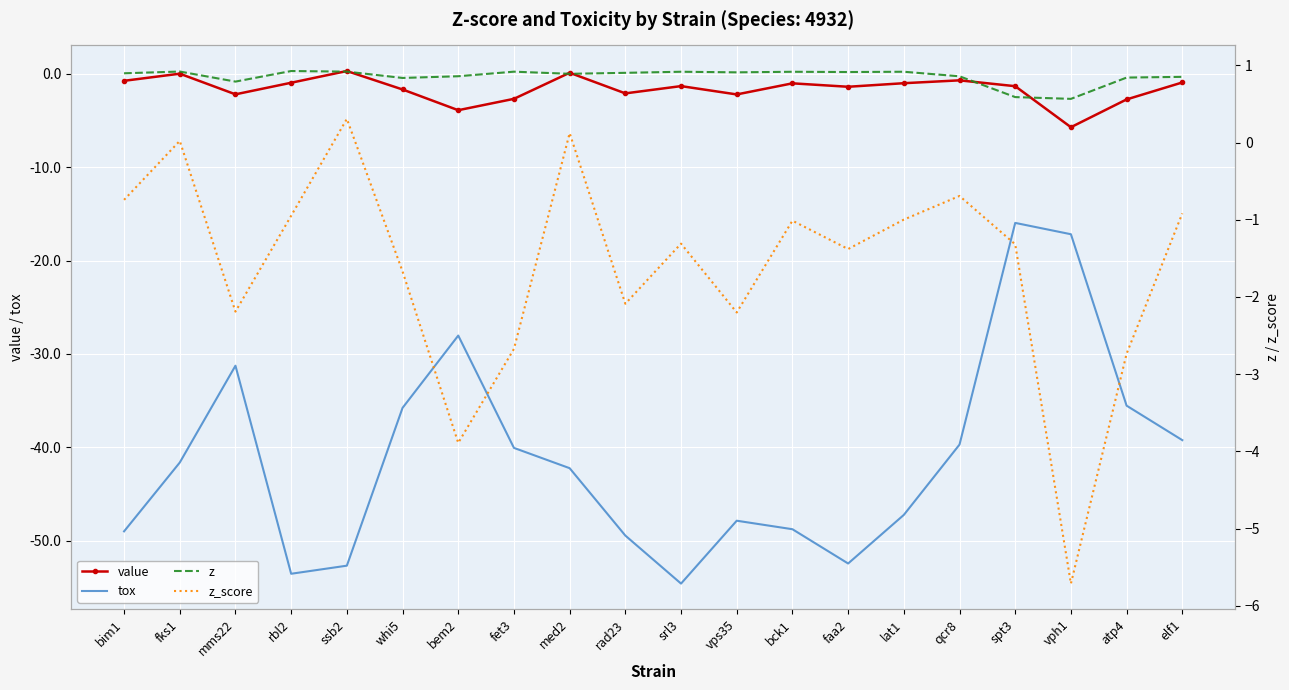

True or false: z_score and tox cross at least once.

False